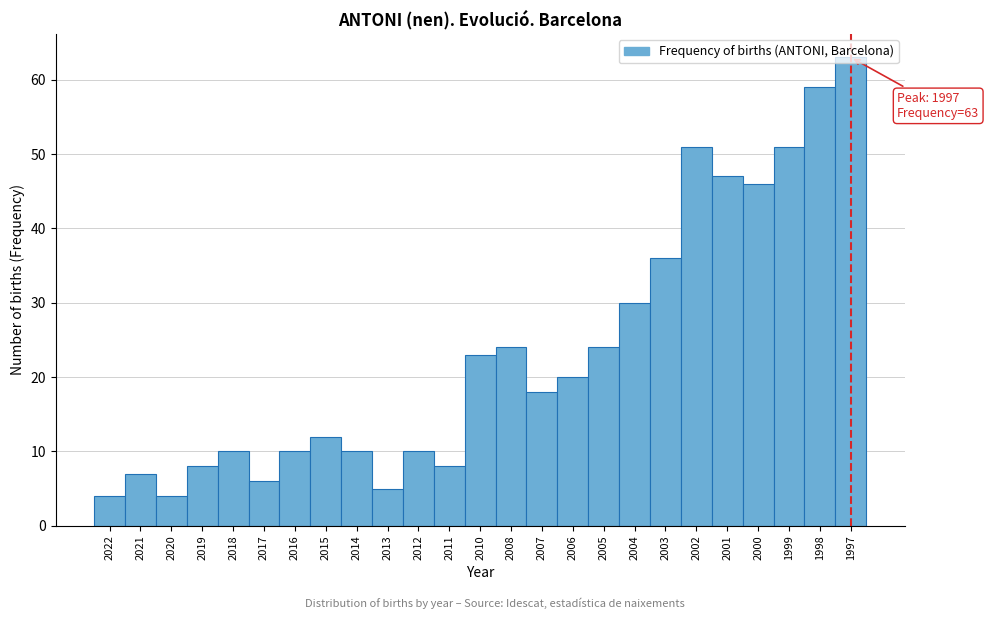

What is the sum of the values at 2020 and 2015?

16